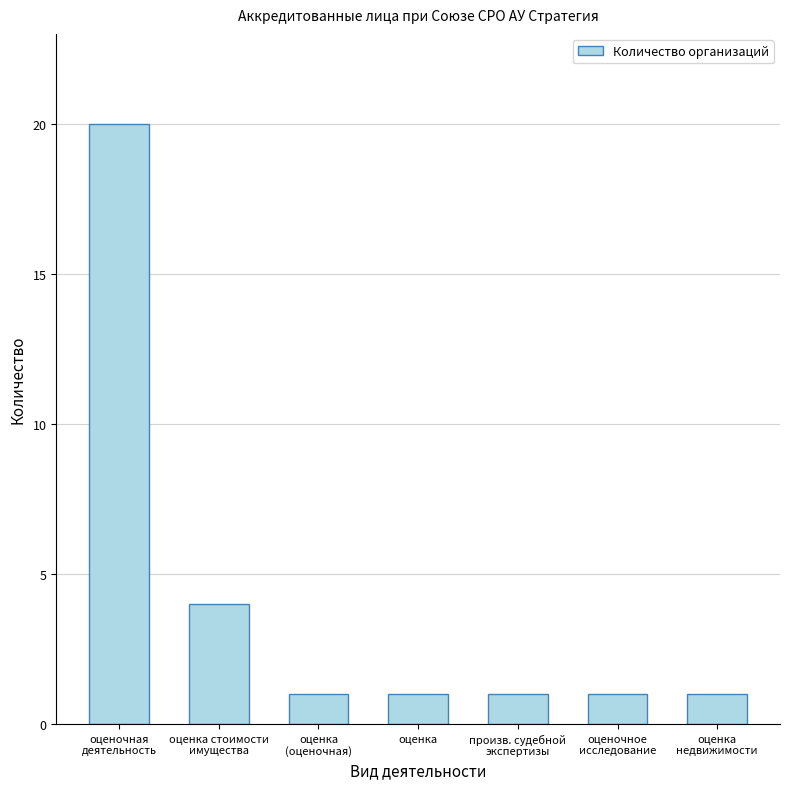

Reading right to left, what are all the values shown in this chart?

оценка
недвижимости=1	оценочное
исследование=1	произв. судебной
экспертизы=1	оценка=1	оценка
(оценочная)=1	оценка стоимости
имущества=4	оценочная
деятельность=20